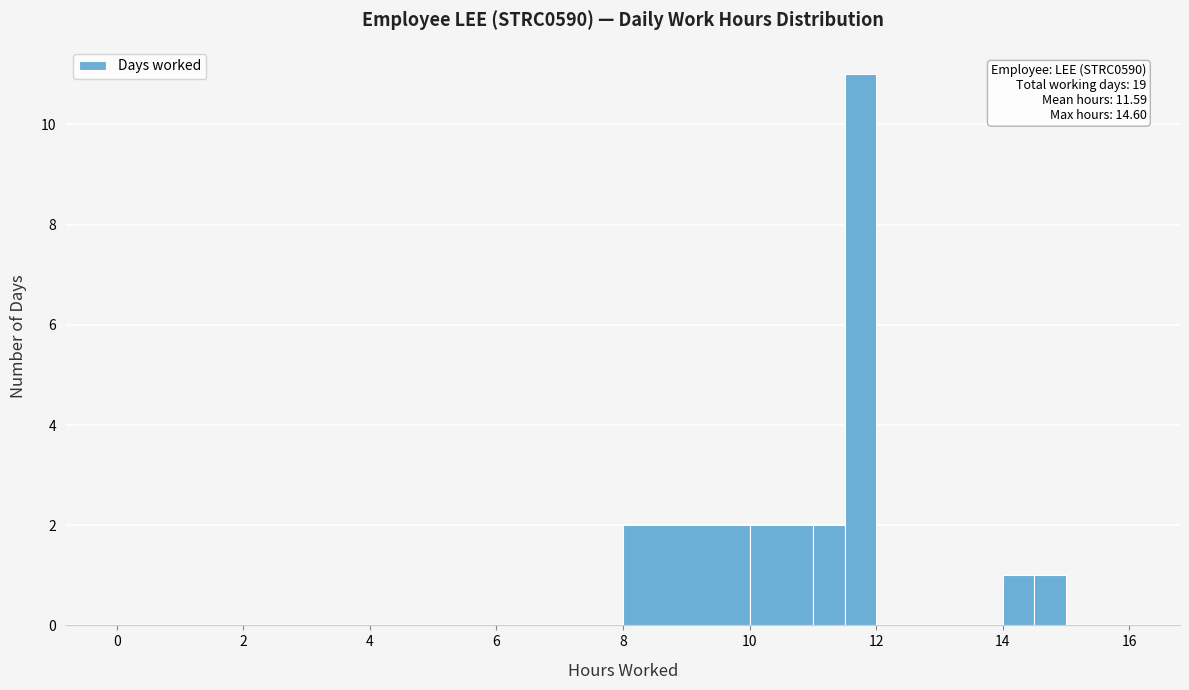

Read against the x-axis, roughly where is the centre of the tallest bar?

11.8